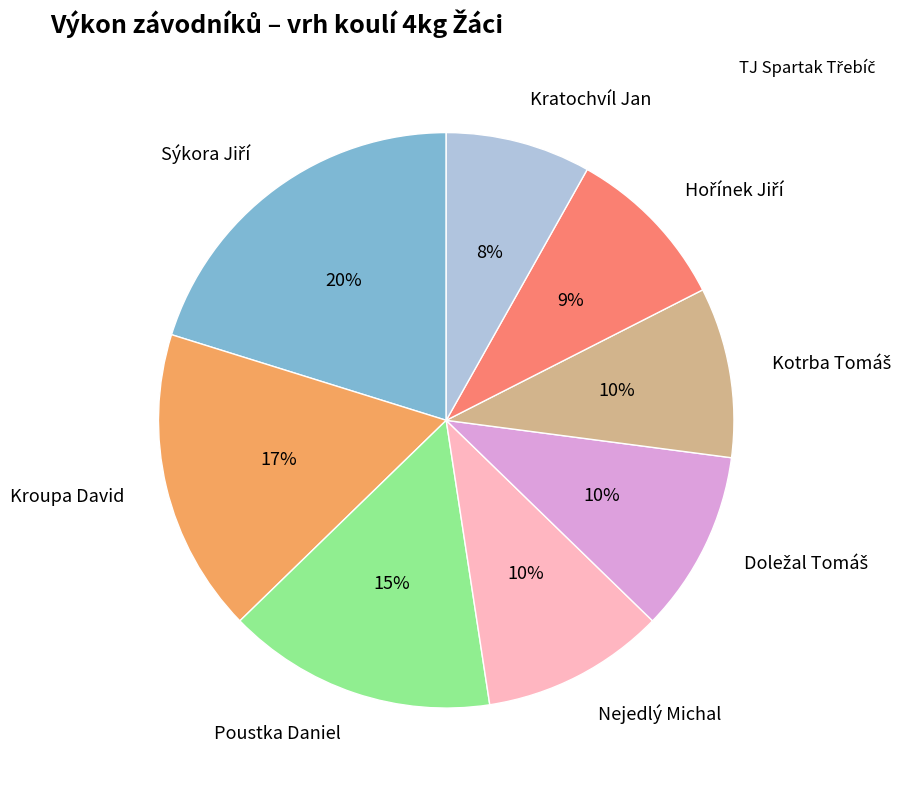

Is there a majority slice in this chart?

No